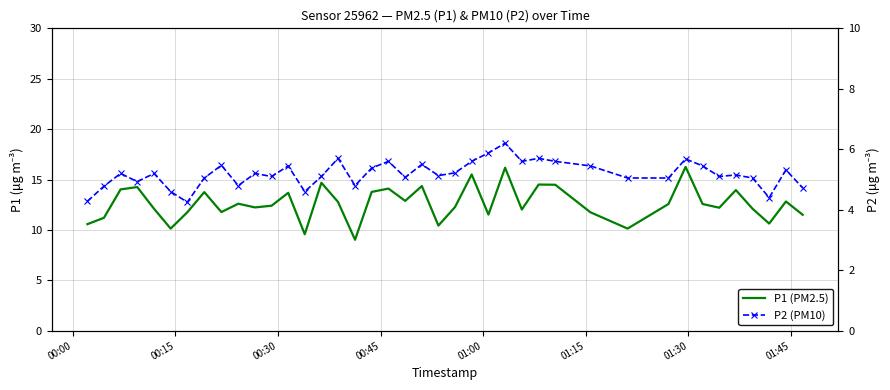

How many lines are shown in the chart?

2